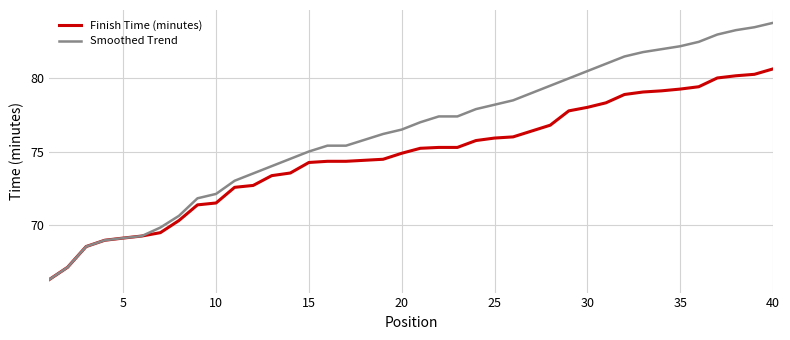

What is the difference between the maximum and second lowest values in the Smoothed Trend series?

16.7